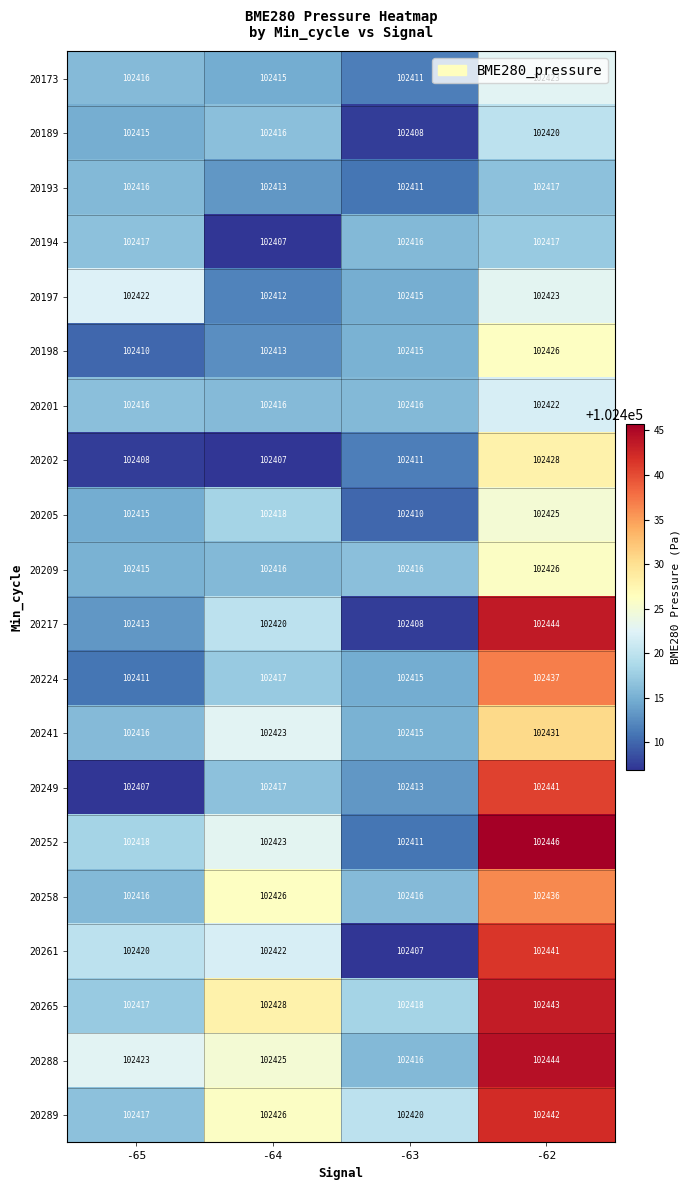

What is the sum of the 20201 values at -65 and -64?

204832